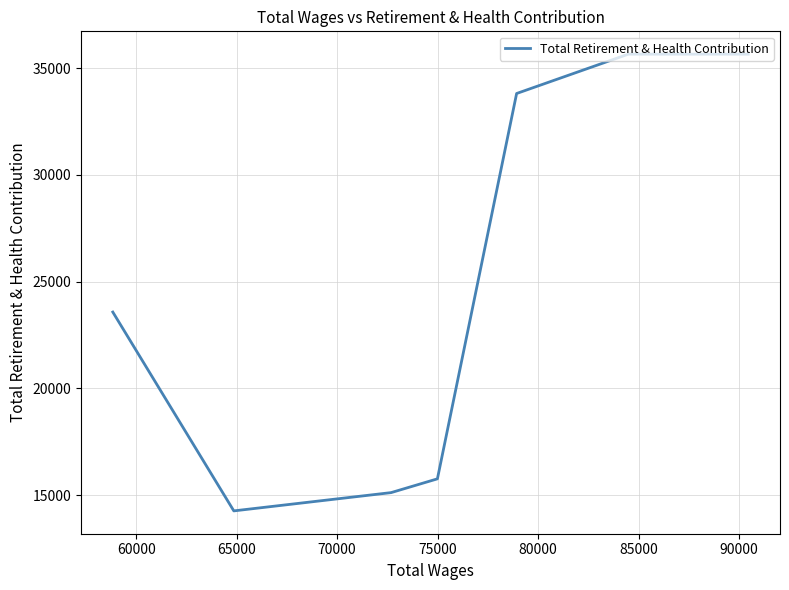

What is the sum of all values?

173872